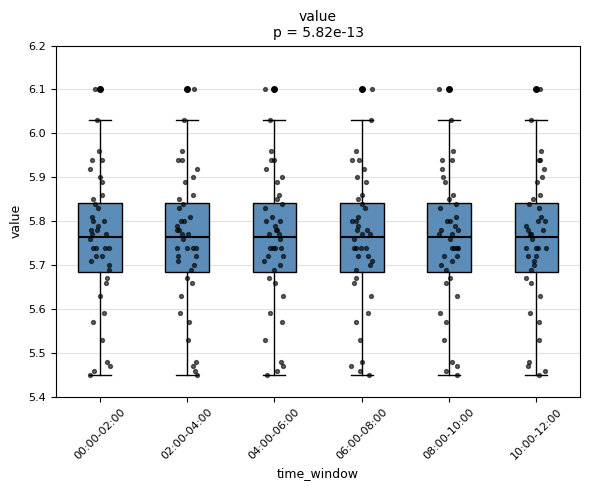

Reading left to right, transcribe this box plot: for each box, give where its median line is, the range the box spans, and where its two whiskers end, as read against the y-axis. The values are not printed on the chart, so give them approximately, as read against the axis.

00:00-02:00: median 5.77, box 5.69 to 5.84, whiskers 5.45 to 6.03
02:00-04:00: median 5.77, box 5.69 to 5.84, whiskers 5.45 to 6.03
04:00-06:00: median 5.77, box 5.69 to 5.84, whiskers 5.45 to 6.03
06:00-08:00: median 5.77, box 5.69 to 5.84, whiskers 5.45 to 6.03
08:00-10:00: median 5.77, box 5.69 to 5.84, whiskers 5.45 to 6.03
10:00-12:00: median 5.77, box 5.69 to 5.84, whiskers 5.45 to 6.03